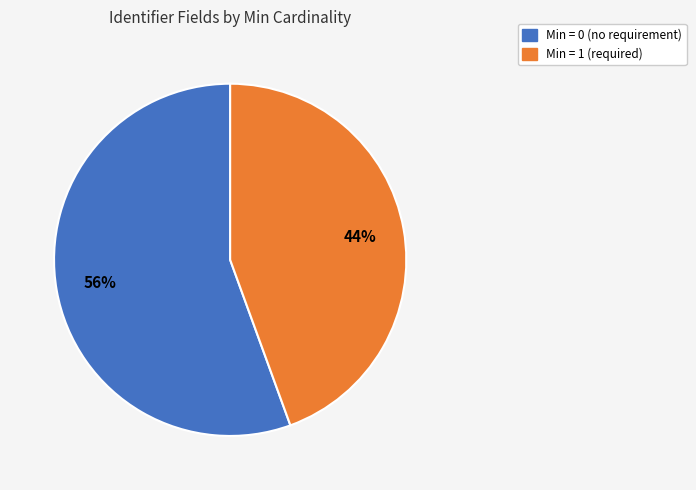

How many segments does this pie chart have?

2